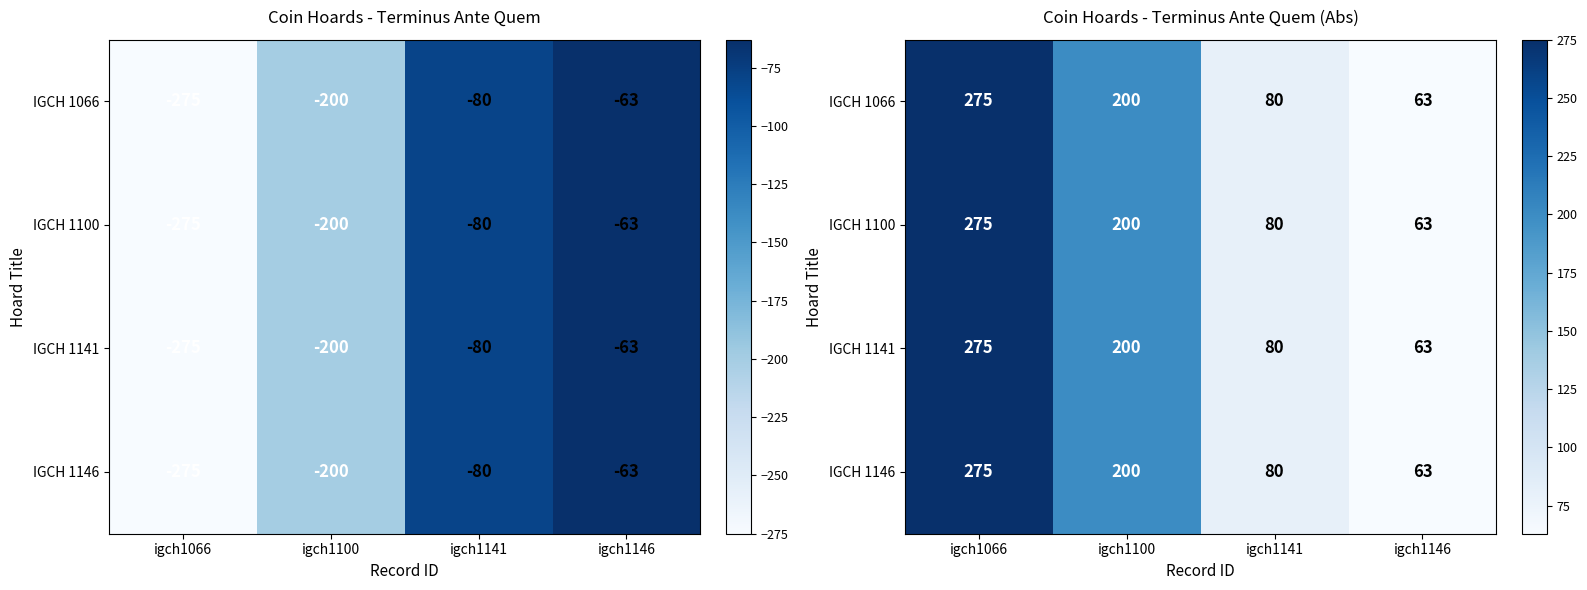

Rank the categories by IGCH 1066 value from highest to lowest.

igch1066, igch1100, igch1141, igch1146